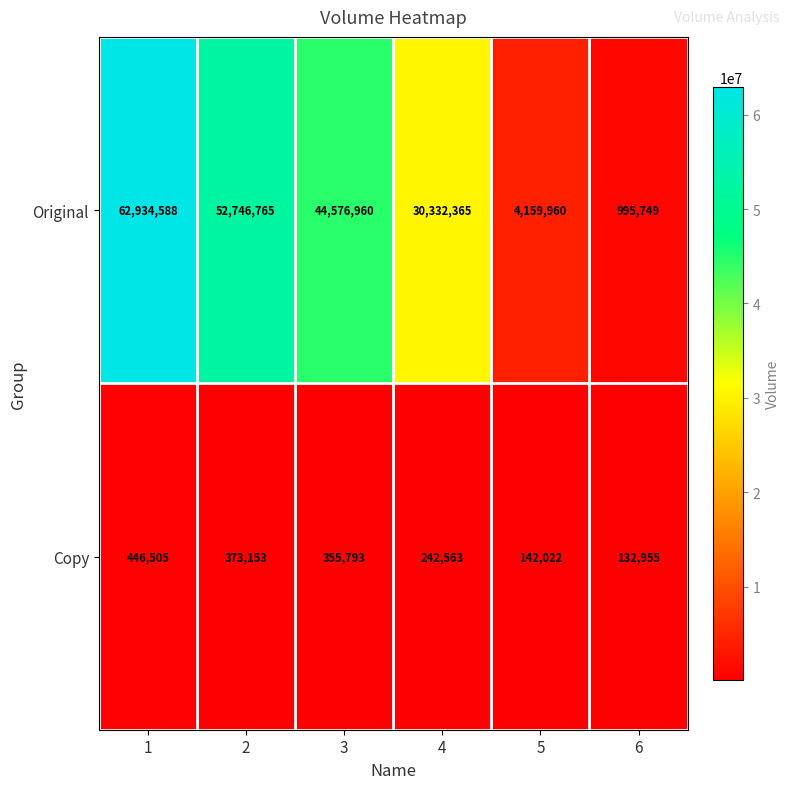

Reading left to right, what are all the values shown in this chart?

Original: 1=62934588	2=52746765	3=44576960	4=30332365	5=4159960	6=995749
Copy: 1=446505	2=373153	3=355793	4=242563	5=142022	6=132955